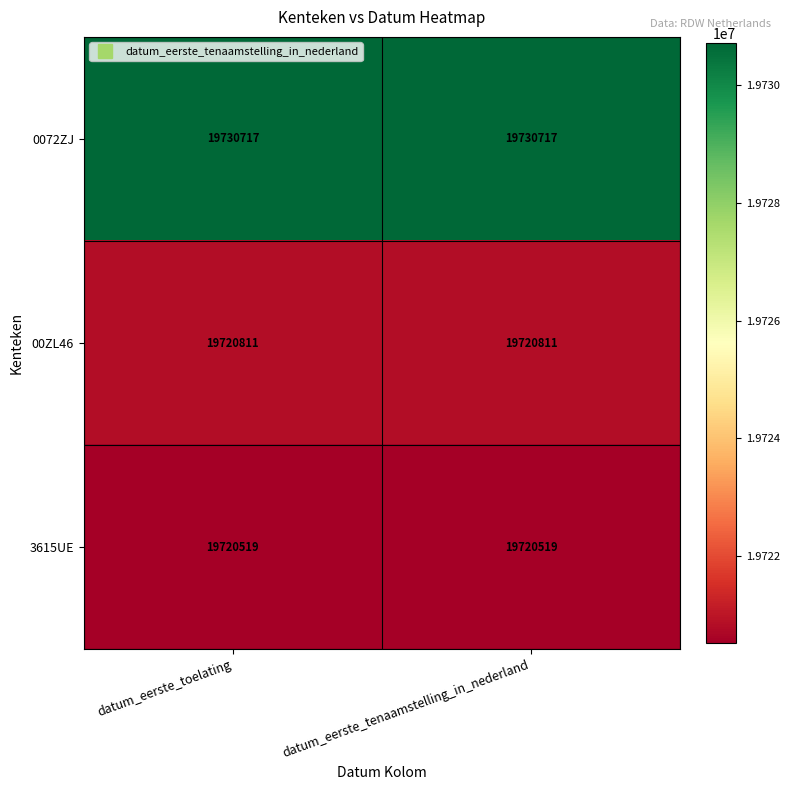

What is the difference between the highest and lowest values at datum_eerste_tenaamstelling_in_nederland?

10198